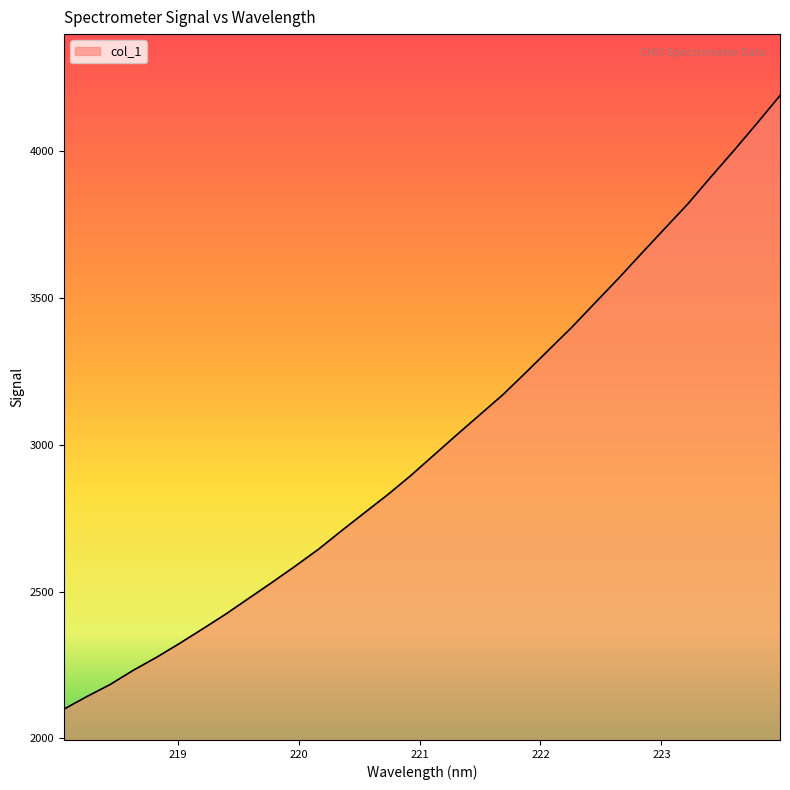

What is the greatest value displayed?

4189.5